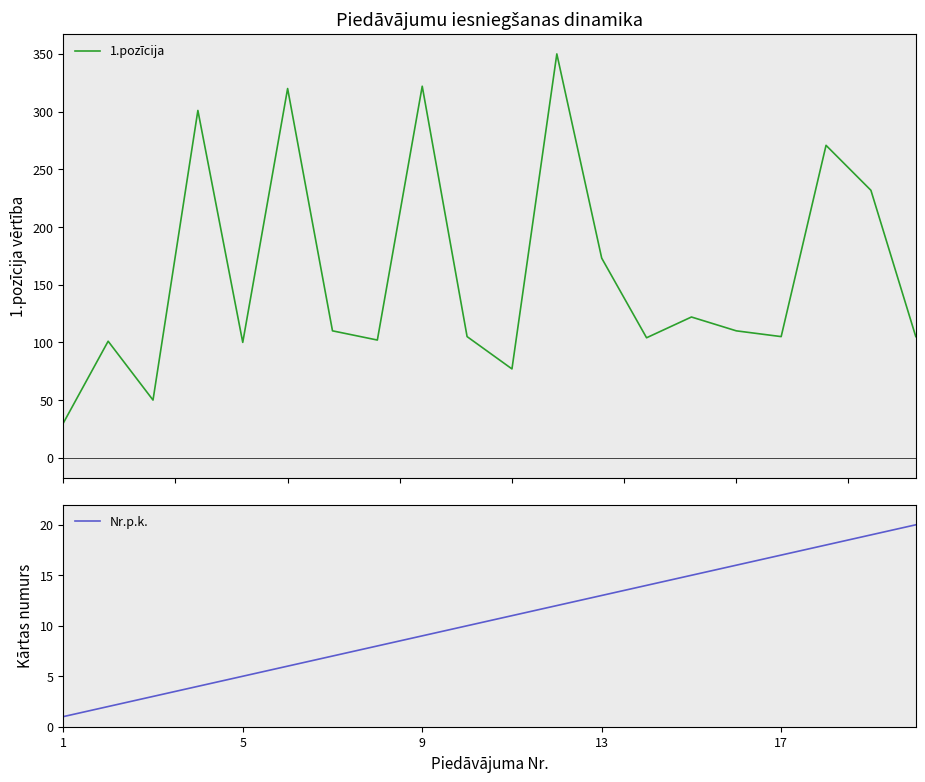

True or false: Nr.p.k. and 1.pozīcija intersect in this chart.

False